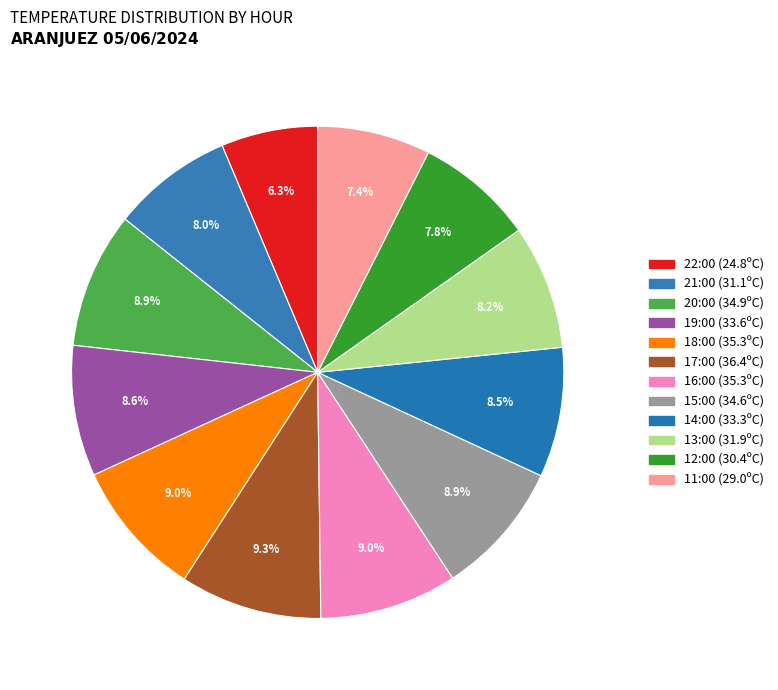

Which category has the biggest portion of the pie?

17:00